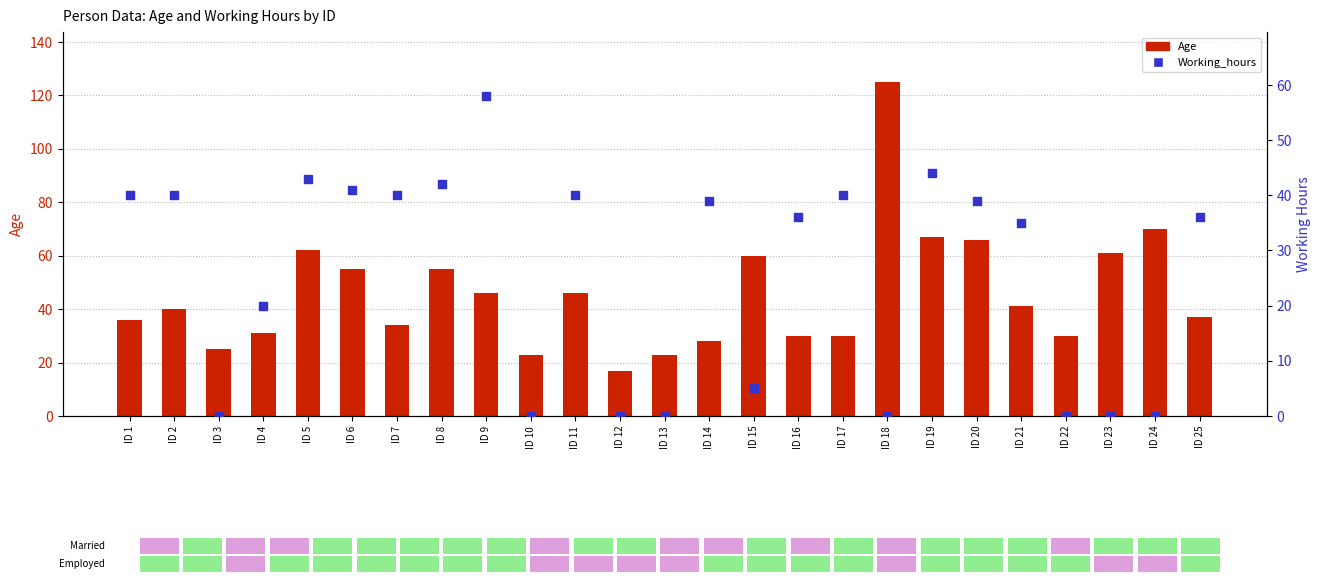

Which series has the largest total across all categories?

Age